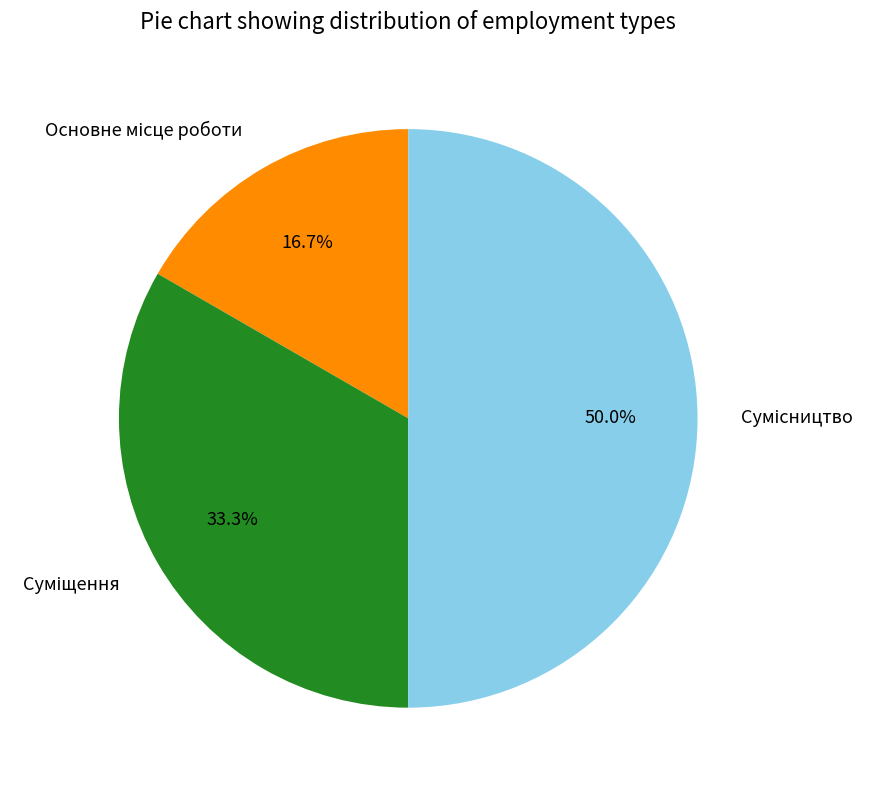

Between Суміщення and Основне місце роботи, which is larger?

Суміщення